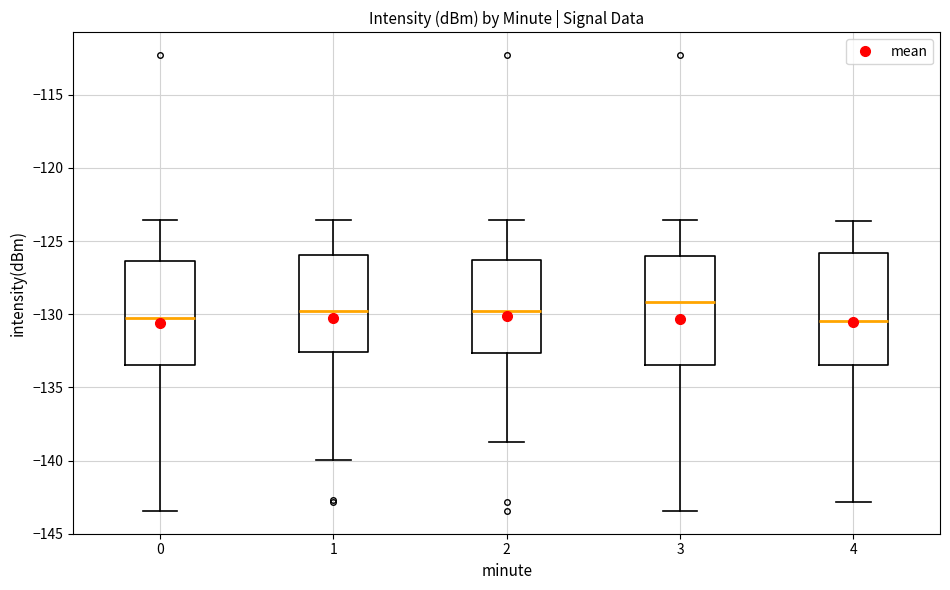

Reading left to right, transcribe this box plot: for each box, give where its median line is, the range the box spans, and where its two whiskers end, as read against the y-axis. The values are not printed on the chart, so give them approximately, as read against the axis.

0: median -130.5, box -133.5 to -126.5, whiskers -143.5 to -123.5
1: median -130.0, box -132.5 to -126.0, whiskers -140.0 to -123.5
2: median -130.0, box -132.5 to -126.5, whiskers -139.0 to -123.5
3: median -129.0, box -133.5 to -126.0, whiskers -143.5 to -123.5
4: median -130.5, box -133.5 to -126.0, whiskers -143.0 to -123.5